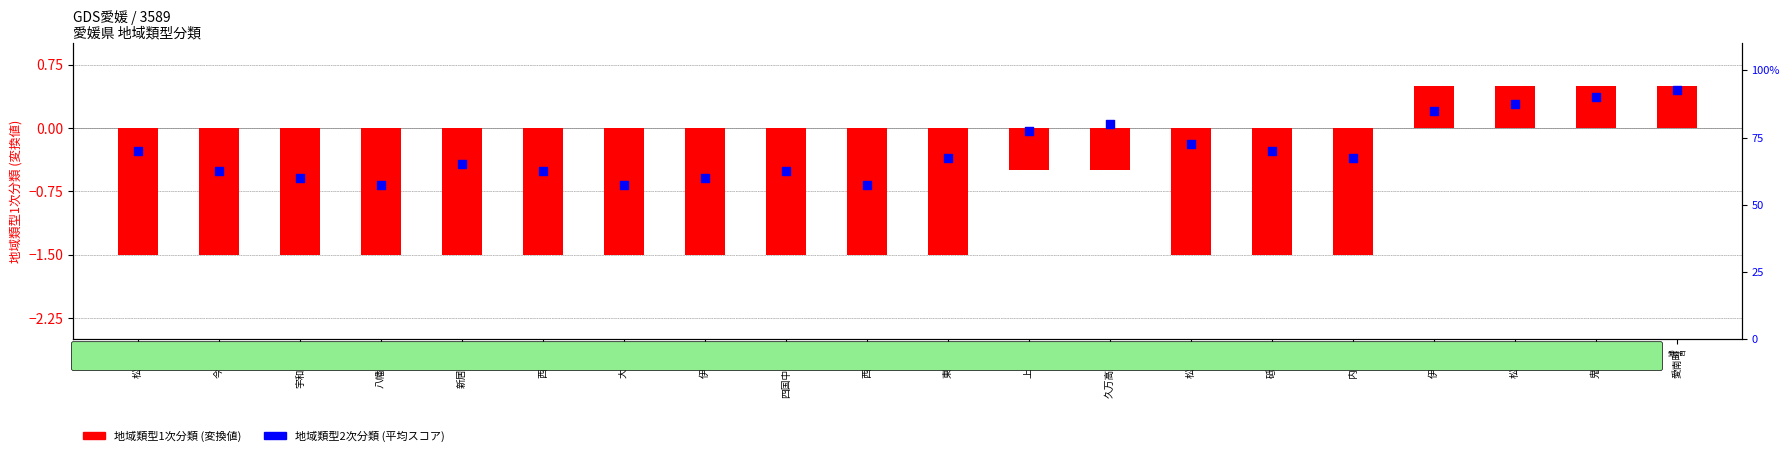

Is the value of 地域類型1次分類 (変換値) at 砥部町 greater than the value of 地域類型2次分類 (平均スコア) at 松山市?

No